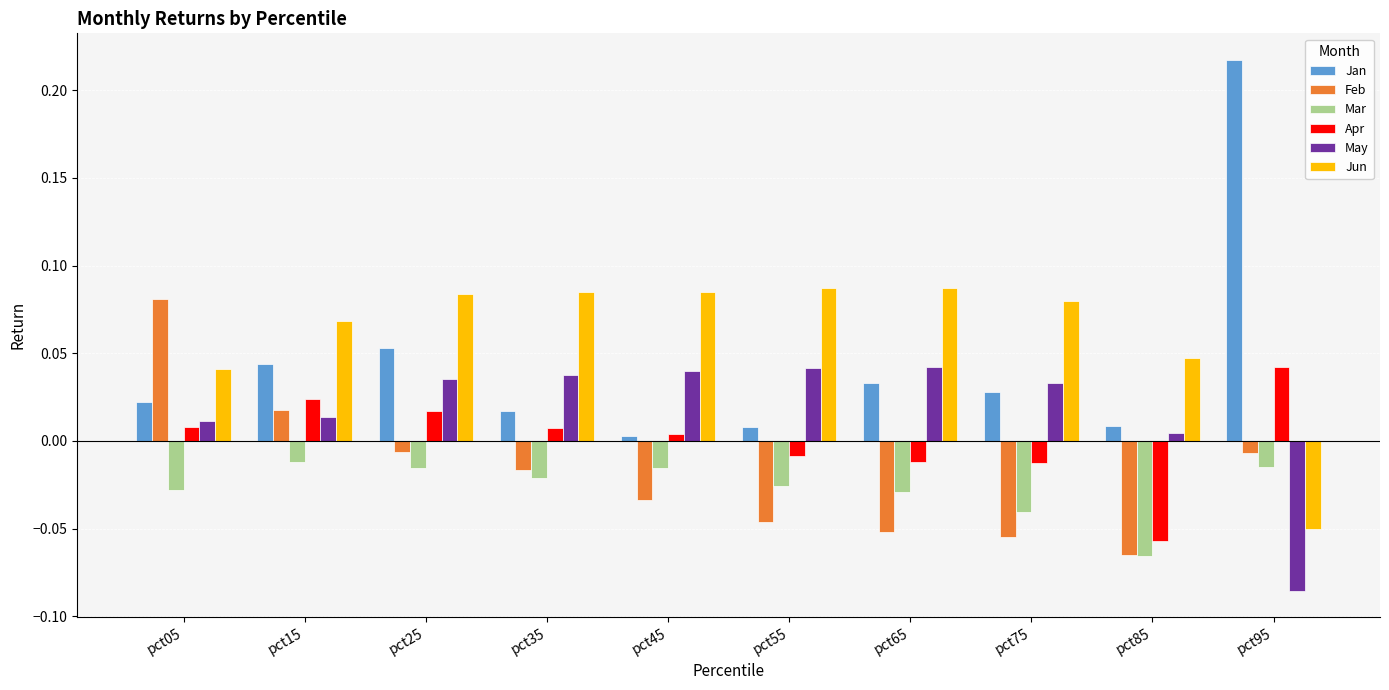

Which series changed the most between pct25 and pct35?

Jan